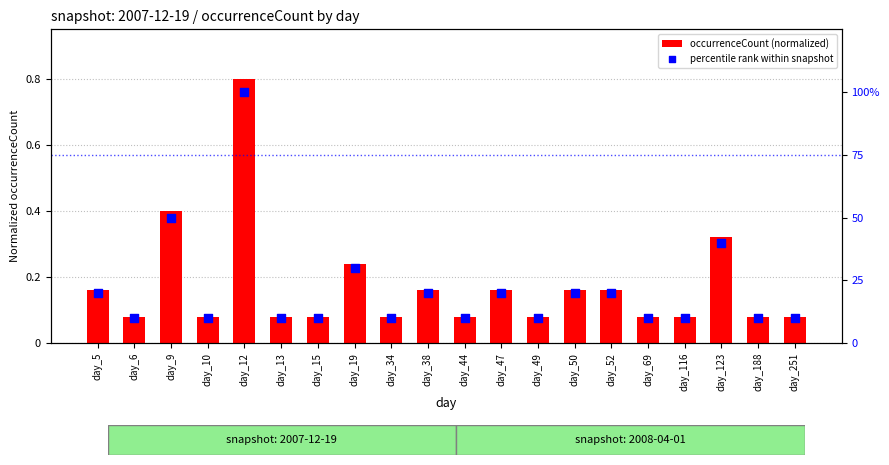

Which series contains the lowest Y value?

occurrenceCount (normalized)